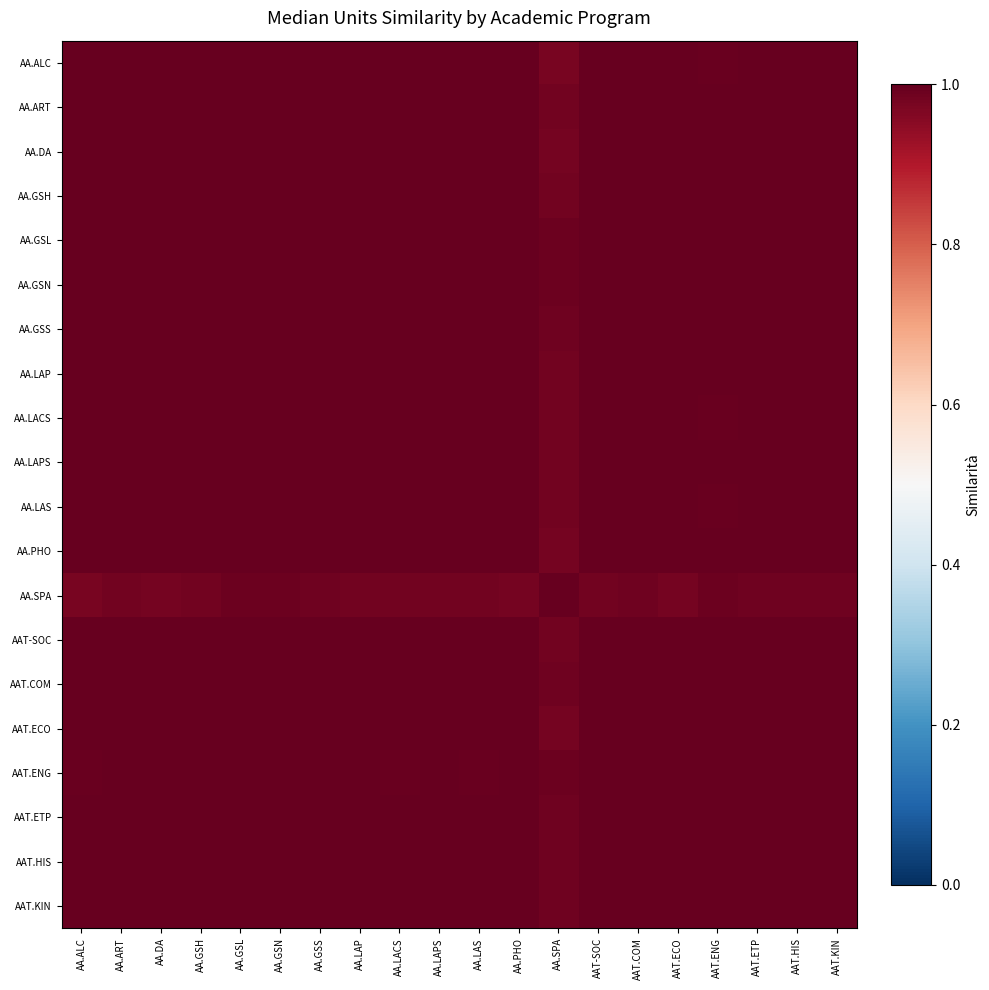

Reading left to right, extract all data points from this chart.

AA.ALC: AA.ALC=1.0	AA.ART=1.0	AA.DA=1.0	AA.GSH=1.0	AA.GSL=1.0	AA.GSN=1.0	AA.GSS=1.0	AA.LAP=1.0	AA.LACS=1.0	AA.LAPS=1.0	AA.LAS=1.0	AA.PHO=1.0	AA.SPA=1.0	AAT-SOC=1.0	AAT.COM=1.0	AAT.ECO=1.0	AAT.ENG=1.0	AAT.ETP=1.0	AAT.HIS=1.0	AAT.KIN=1.0
AA.ART: AA.ALC=1.0	AA.ART=1.0	AA.DA=1.0	AA.GSH=1.0	AA.GSL=1.0	AA.GSN=1.0	AA.GSS=1.0	AA.LAP=1.0	AA.LACS=1.0	AA.LAPS=1.0	AA.LAS=1.0	AA.PHO=1.0	AA.SPA=1.0	AAT-SOC=1.0	AAT.COM=1.0	AAT.ECO=1.0	AAT.ENG=1.0	AAT.ETP=1.0	AAT.HIS=1.0	AAT.KIN=1.0
AA.DA: AA.ALC=1.0	AA.ART=1.0	AA.DA=1.0	AA.GSH=1.0	AA.GSL=1.0	AA.GSN=1.0	AA.GSS=1.0	AA.LAP=1.0	AA.LACS=1.0	AA.LAPS=1.0	AA.LAS=1.0	AA.PHO=1.0	AA.SPA=1.0	AAT-SOC=1.0	AAT.COM=1.0	AAT.ECO=1.0	AAT.ENG=1.0	AAT.ETP=1.0	AAT.HIS=1.0	AAT.KIN=1.0
AA.GSH: AA.ALC=1.0	AA.ART=1.0	AA.DA=1.0	AA.GSH=1.0	AA.GSL=1.0	AA.GSN=1.0	AA.GSS=1.0	AA.LAP=1.0	AA.LACS=1.0	AA.LAPS=1.0	AA.LAS=1.0	AA.PHO=1.0	AA.SPA=1.0	AAT-SOC=1.0	AAT.COM=1.0	AAT.ECO=1.0	AAT.ENG=1.0	AAT.ETP=1.0	AAT.HIS=1.0	AAT.KIN=1.0
AA.GSL: AA.ALC=1.0	AA.ART=1.0	AA.DA=1.0	AA.GSH=1.0	AA.GSL=1.0	AA.GSN=1.0	AA.GSS=1.0	AA.LAP=1.0	AA.LACS=1.0	AA.LAPS=1.0	AA.LAS=1.0	AA.PHO=1.0	AA.SPA=1.0	AAT-SOC=1.0	AAT.COM=1.0	AAT.ECO=1.0	AAT.ENG=1.0	AAT.ETP=1.0	AAT.HIS=1.0	AAT.KIN=1.0
AA.GSN: AA.ALC=1.0	AA.ART=1.0	AA.DA=1.0	AA.GSH=1.0	AA.GSL=1.0	AA.GSN=1.0	AA.GSS=1.0	AA.LAP=1.0	AA.LACS=1.0	AA.LAPS=1.0	AA.LAS=1.0	AA.PHO=1.0	AA.SPA=1.0	AAT-SOC=1.0	AAT.COM=1.0	AAT.ECO=1.0	AAT.ENG=1.0	AAT.ETP=1.0	AAT.HIS=1.0	AAT.KIN=1.0
AA.GSS: AA.ALC=1.0	AA.ART=1.0	AA.DA=1.0	AA.GSH=1.0	AA.GSL=1.0	AA.GSN=1.0	AA.GSS=1.0	AA.LAP=1.0	AA.LACS=1.0	AA.LAPS=1.0	AA.LAS=1.0	AA.PHO=1.0	AA.SPA=1.0	AAT-SOC=1.0	AAT.COM=1.0	AAT.ECO=1.0	AAT.ENG=1.0	AAT.ETP=1.0	AAT.HIS=1.0	AAT.KIN=1.0
AA.LAP: AA.ALC=1.0	AA.ART=1.0	AA.DA=1.0	AA.GSH=1.0	AA.GSL=1.0	AA.GSN=1.0	AA.GSS=1.0	AA.LAP=1.0	AA.LACS=1.0	AA.LAPS=1.0	AA.LAS=1.0	AA.PHO=1.0	AA.SPA=1.0	AAT-SOC=1.0	AAT.COM=1.0	AAT.ECO=1.0	AAT.ENG=1.0	AAT.ETP=1.0	AAT.HIS=1.0	AAT.KIN=1.0
AA.LACS: AA.ALC=1.0	AA.ART=1.0	AA.DA=1.0	AA.GSH=1.0	AA.GSL=1.0	AA.GSN=1.0	AA.GSS=1.0	AA.LAP=1.0	AA.LACS=1.0	AA.LAPS=1.0	AA.LAS=1.0	AA.PHO=1.0	AA.SPA=1.0	AAT-SOC=1.0	AAT.COM=1.0	AAT.ECO=1.0	AAT.ENG=1.0	AAT.ETP=1.0	AAT.HIS=1.0	AAT.KIN=1.0
AA.LAPS: AA.ALC=1.0	AA.ART=1.0	AA.DA=1.0	AA.GSH=1.0	AA.GSL=1.0	AA.GSN=1.0	AA.GSS=1.0	AA.LAP=1.0	AA.LACS=1.0	AA.LAPS=1.0	AA.LAS=1.0	AA.PHO=1.0	AA.SPA=1.0	AAT-SOC=1.0	AAT.COM=1.0	AAT.ECO=1.0	AAT.ENG=1.0	AAT.ETP=1.0	AAT.HIS=1.0	AAT.KIN=1.0
AA.LAS: AA.ALC=1.0	AA.ART=1.0	AA.DA=1.0	AA.GSH=1.0	AA.GSL=1.0	AA.GSN=1.0	AA.GSS=1.0	AA.LAP=1.0	AA.LACS=1.0	AA.LAPS=1.0	AA.LAS=1.0	AA.PHO=1.0	AA.SPA=1.0	AAT-SOC=1.0	AAT.COM=1.0	AAT.ECO=1.0	AAT.ENG=1.0	AAT.ETP=1.0	AAT.HIS=1.0	AAT.KIN=1.0
AA.PHO: AA.ALC=1.0	AA.ART=1.0	AA.DA=1.0	AA.GSH=1.0	AA.GSL=1.0	AA.GSN=1.0	AA.GSS=1.0	AA.LAP=1.0	AA.LACS=1.0	AA.LAPS=1.0	AA.LAS=1.0	AA.PHO=1.0	AA.SPA=1.0	AAT-SOC=1.0	AAT.COM=1.0	AAT.ECO=1.0	AAT.ENG=1.0	AAT.ETP=1.0	AAT.HIS=1.0	AAT.KIN=1.0
AA.SPA: AA.ALC=1.0	AA.ART=1.0	AA.DA=1.0	AA.GSH=1.0	AA.GSL=1.0	AA.GSN=1.0	AA.GSS=1.0	AA.LAP=1.0	AA.LACS=1.0	AA.LAPS=1.0	AA.LAS=1.0	AA.PHO=1.0	AA.SPA=1.0	AAT-SOC=1.0	AAT.COM=1.0	AAT.ECO=1.0	AAT.ENG=1.0	AAT.ETP=1.0	AAT.HIS=1.0	AAT.KIN=1.0
AAT-SOC: AA.ALC=1.0	AA.ART=1.0	AA.DA=1.0	AA.GSH=1.0	AA.GSL=1.0	AA.GSN=1.0	AA.GSS=1.0	AA.LAP=1.0	AA.LACS=1.0	AA.LAPS=1.0	AA.LAS=1.0	AA.PHO=1.0	AA.SPA=1.0	AAT-SOC=1.0	AAT.COM=1.0	AAT.ECO=1.0	AAT.ENG=1.0	AAT.ETP=1.0	AAT.HIS=1.0	AAT.KIN=1.0
AAT.COM: AA.ALC=1.0	AA.ART=1.0	AA.DA=1.0	AA.GSH=1.0	AA.GSL=1.0	AA.GSN=1.0	AA.GSS=1.0	AA.LAP=1.0	AA.LACS=1.0	AA.LAPS=1.0	AA.LAS=1.0	AA.PHO=1.0	AA.SPA=1.0	AAT-SOC=1.0	AAT.COM=1.0	AAT.ECO=1.0	AAT.ENG=1.0	AAT.ETP=1.0	AAT.HIS=1.0	AAT.KIN=1.0
AAT.ECO: AA.ALC=1.0	AA.ART=1.0	AA.DA=1.0	AA.GSH=1.0	AA.GSL=1.0	AA.GSN=1.0	AA.GSS=1.0	AA.LAP=1.0	AA.LACS=1.0	AA.LAPS=1.0	AA.LAS=1.0	AA.PHO=1.0	AA.SPA=1.0	AAT-SOC=1.0	AAT.COM=1.0	AAT.ECO=1.0	AAT.ENG=1.0	AAT.ETP=1.0	AAT.HIS=1.0	AAT.KIN=1.0
AAT.ENG: AA.ALC=1.0	AA.ART=1.0	AA.DA=1.0	AA.GSH=1.0	AA.GSL=1.0	AA.GSN=1.0	AA.GSS=1.0	AA.LAP=1.0	AA.LACS=1.0	AA.LAPS=1.0	AA.LAS=1.0	AA.PHO=1.0	AA.SPA=1.0	AAT-SOC=1.0	AAT.COM=1.0	AAT.ECO=1.0	AAT.ENG=1.0	AAT.ETP=1.0	AAT.HIS=1.0	AAT.KIN=1.0
AAT.ETP: AA.ALC=1.0	AA.ART=1.0	AA.DA=1.0	AA.GSH=1.0	AA.GSL=1.0	AA.GSN=1.0	AA.GSS=1.0	AA.LAP=1.0	AA.LACS=1.0	AA.LAPS=1.0	AA.LAS=1.0	AA.PHO=1.0	AA.SPA=1.0	AAT-SOC=1.0	AAT.COM=1.0	AAT.ECO=1.0	AAT.ENG=1.0	AAT.ETP=1.0	AAT.HIS=1.0	AAT.KIN=1.0
AAT.HIS: AA.ALC=1.0	AA.ART=1.0	AA.DA=1.0	AA.GSH=1.0	AA.GSL=1.0	AA.GSN=1.0	AA.GSS=1.0	AA.LAP=1.0	AA.LACS=1.0	AA.LAPS=1.0	AA.LAS=1.0	AA.PHO=1.0	AA.SPA=1.0	AAT-SOC=1.0	AAT.COM=1.0	AAT.ECO=1.0	AAT.ENG=1.0	AAT.ETP=1.0	AAT.HIS=1.0	AAT.KIN=1.0
AAT.KIN: AA.ALC=1.0	AA.ART=1.0	AA.DA=1.0	AA.GSH=1.0	AA.GSL=1.0	AA.GSN=1.0	AA.GSS=1.0	AA.LAP=1.0	AA.LACS=1.0	AA.LAPS=1.0	AA.LAS=1.0	AA.PHO=1.0	AA.SPA=1.0	AAT-SOC=1.0	AAT.COM=1.0	AAT.ECO=1.0	AAT.ENG=1.0	AAT.ETP=1.0	AAT.HIS=1.0	AAT.KIN=1.0